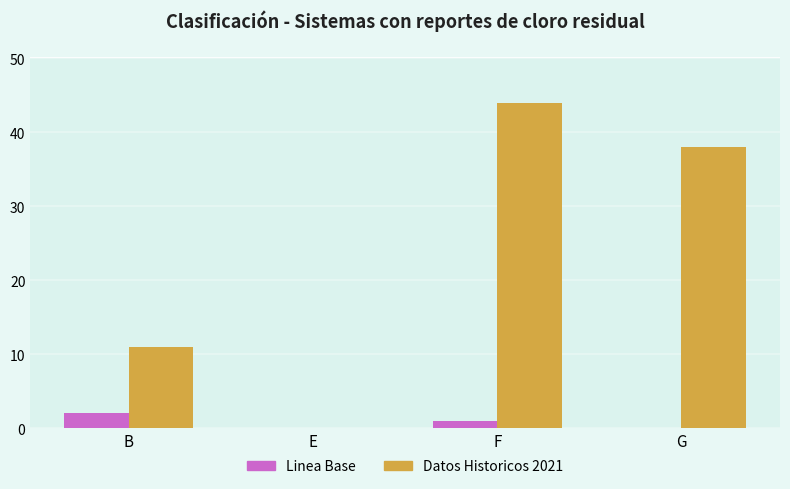

How many distinct data groups are displayed?

2